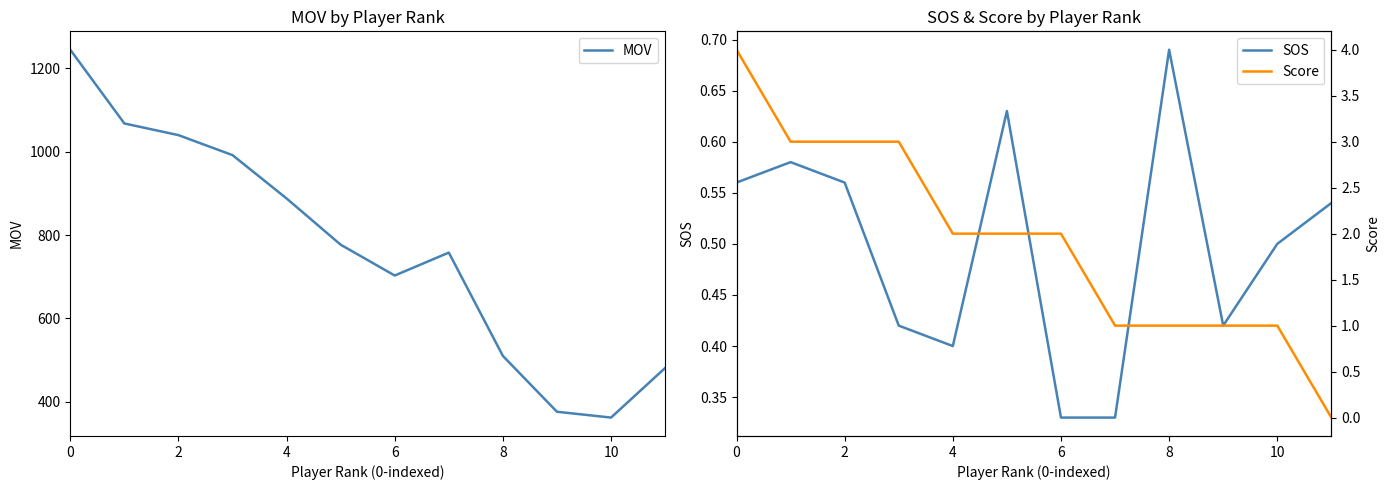

True or false: SOS and Score intersect in this chart.

True